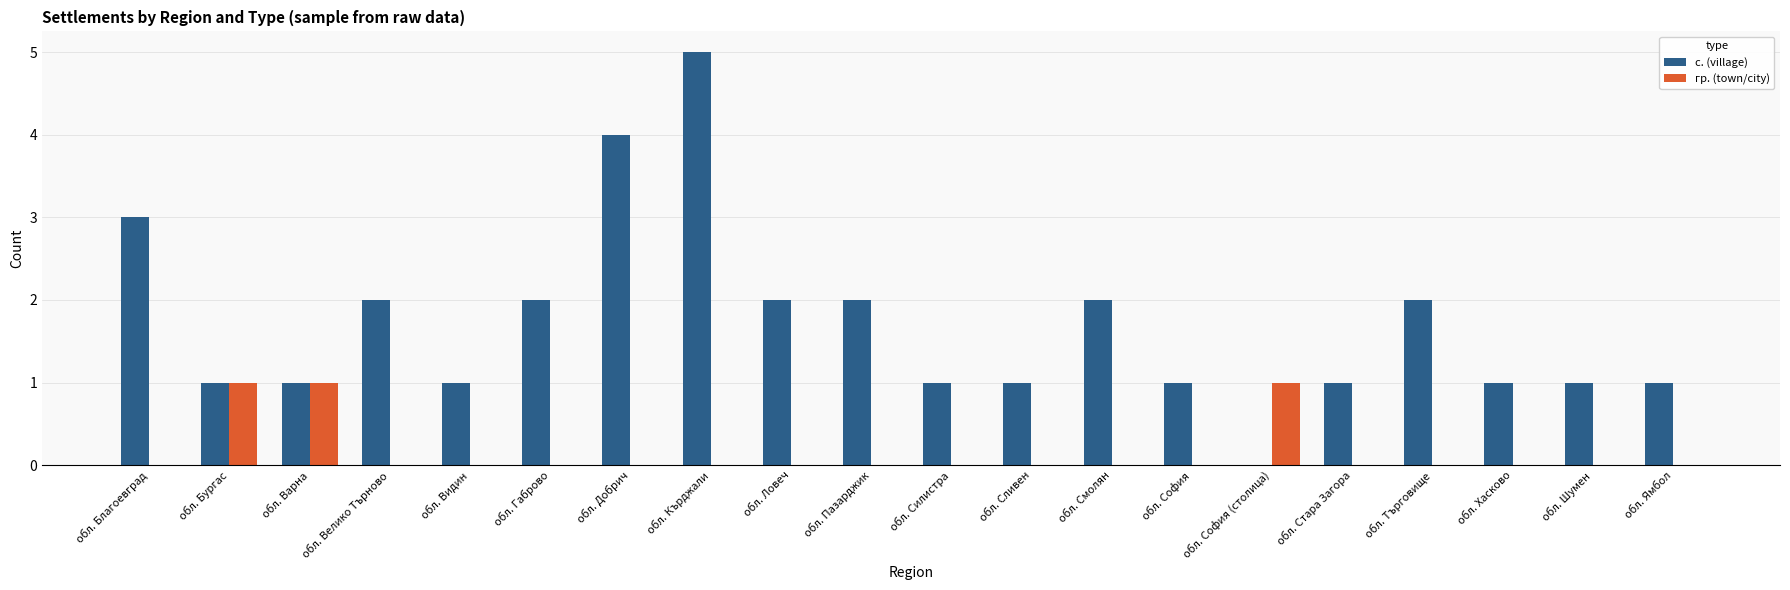

Is the value of с. (village) at обл. Бургас greater than the value of гр. (town/city) at обл. Шумен?

Yes